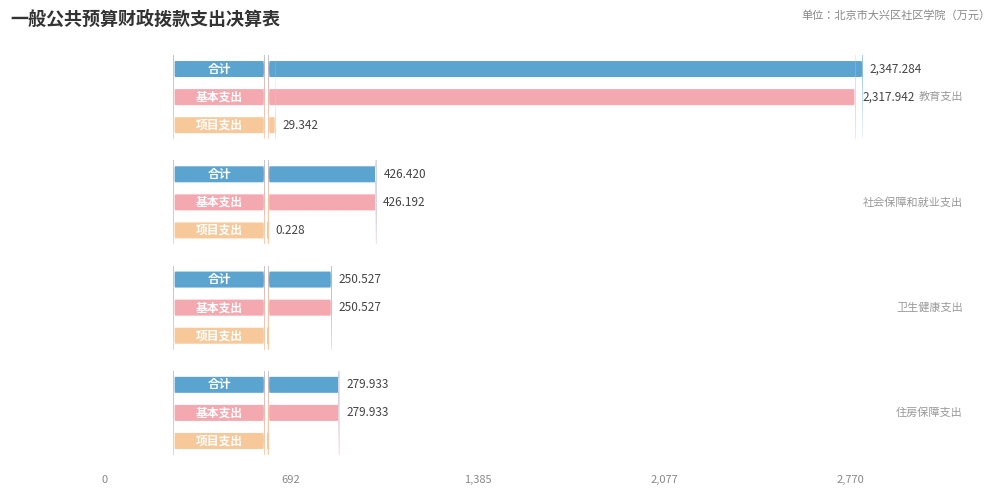

How many bars are there in each group?

3